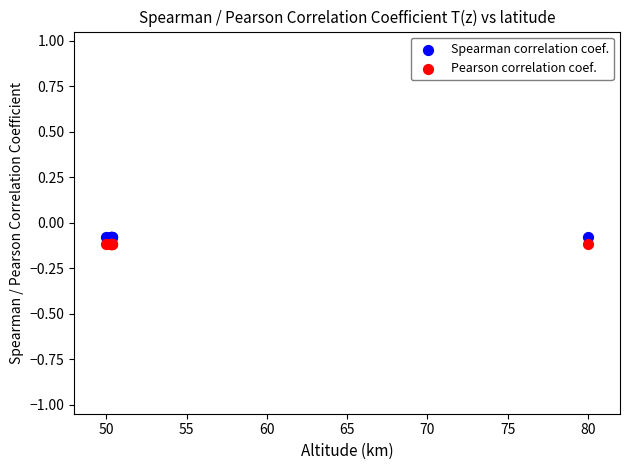

What are all the series names shown in the legend?

Spearman correlation coef., Pearson correlation coef.